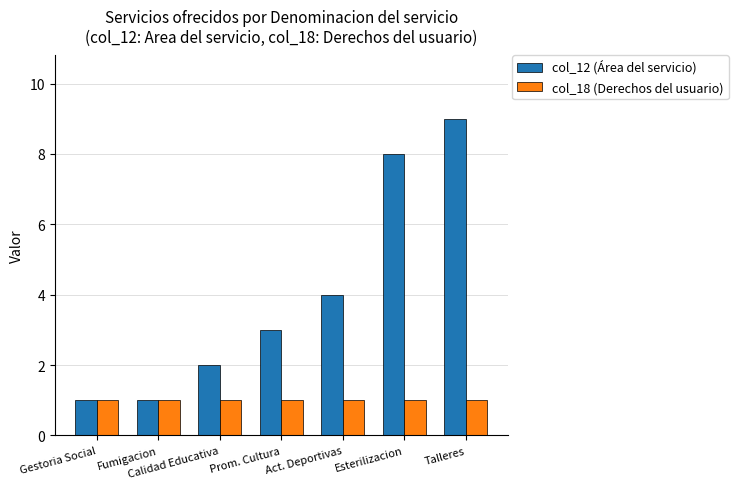

List the series in order of their peak value, highest first.

col_12 (Área del servicio), col_18 (Derechos del usuario)